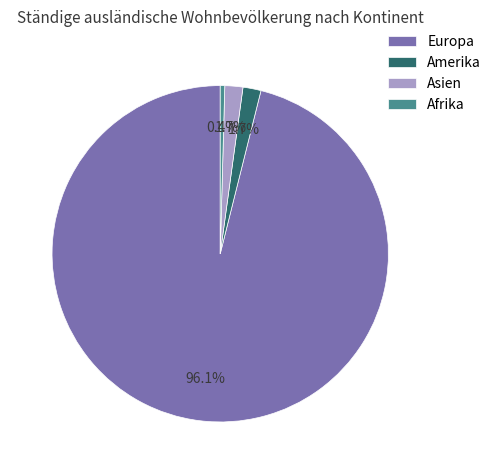

Which slice is the largest?

Europa